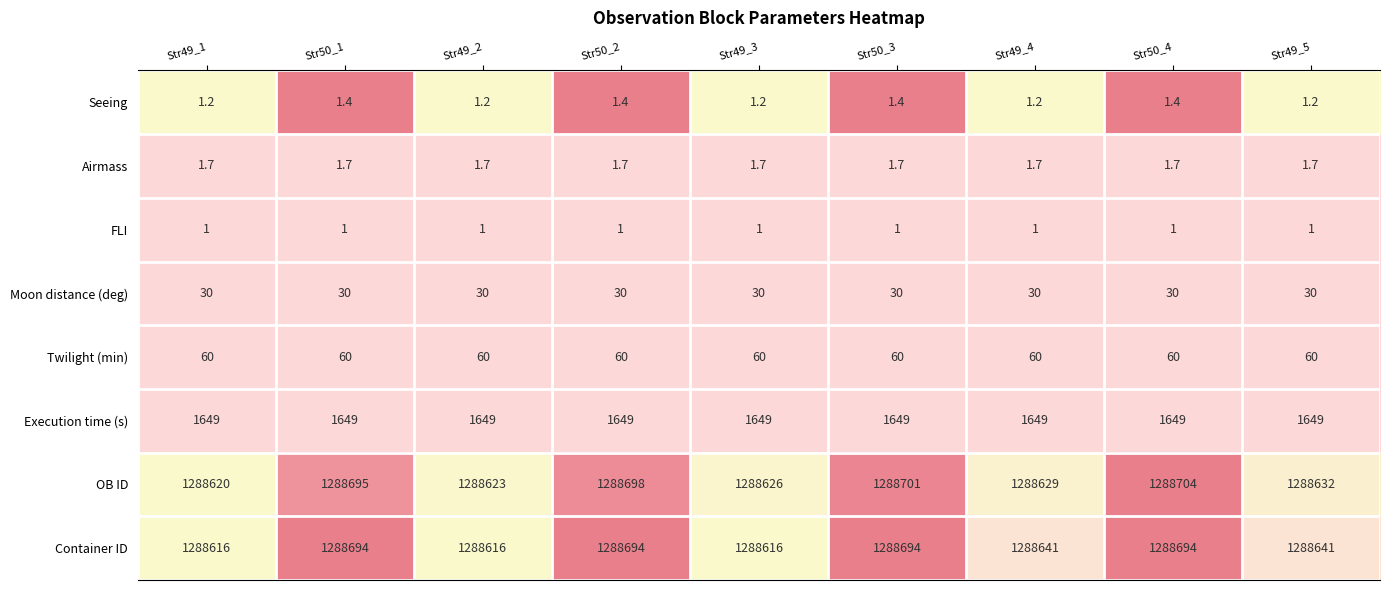

At which category is the sum across all series the highest?

Str50_4